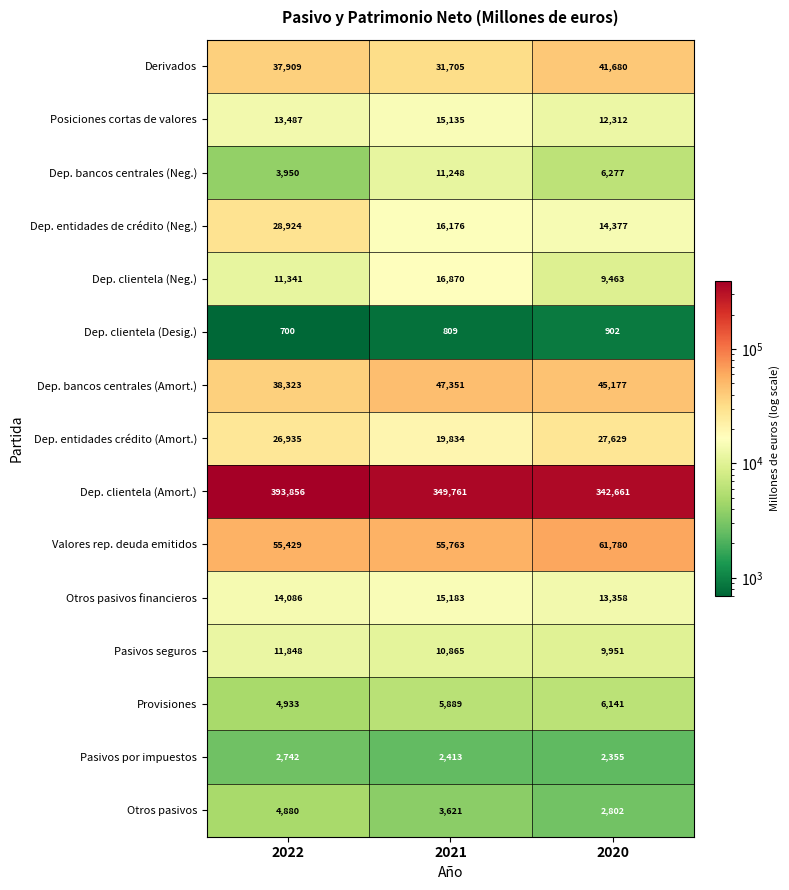

Which series has the largest total across all categories?

Dep. clientela (Amort.)